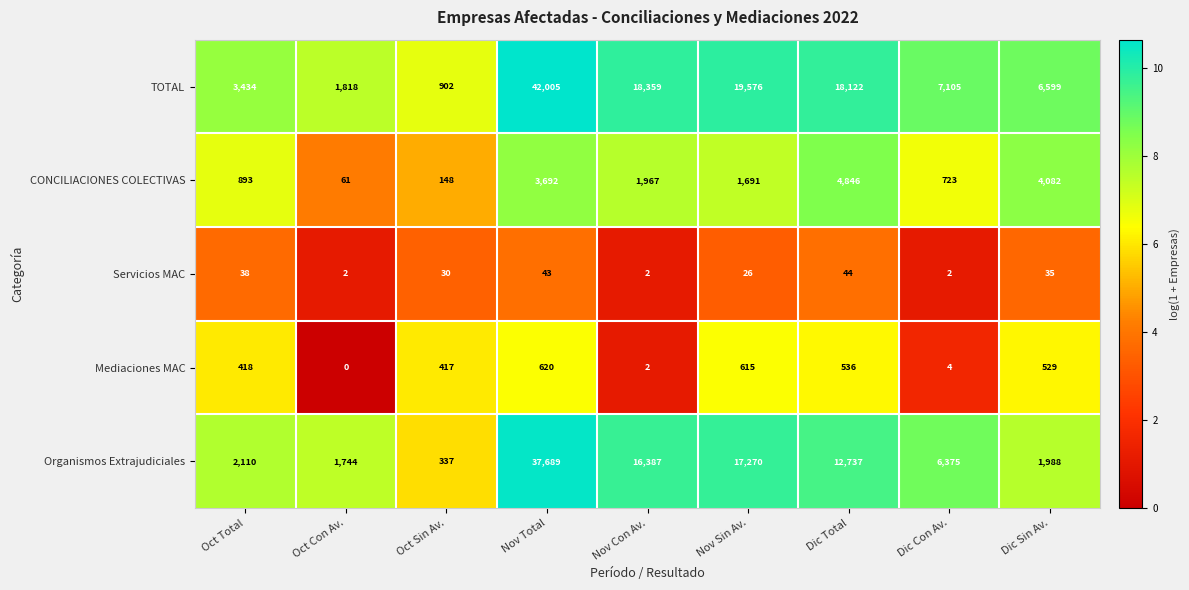

Which series changed the most between Oct Total and Dic Sin Av.?

CONCILIACIONES COLECTIVAS